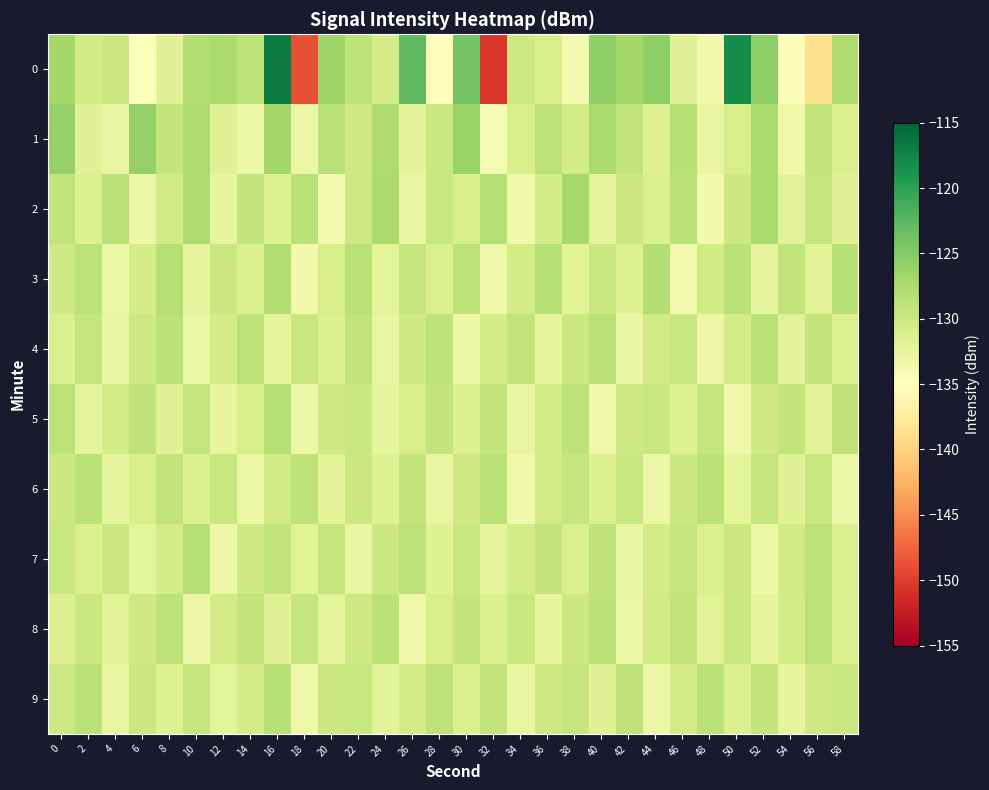

What is the total value across all series at 8?

-1300.5